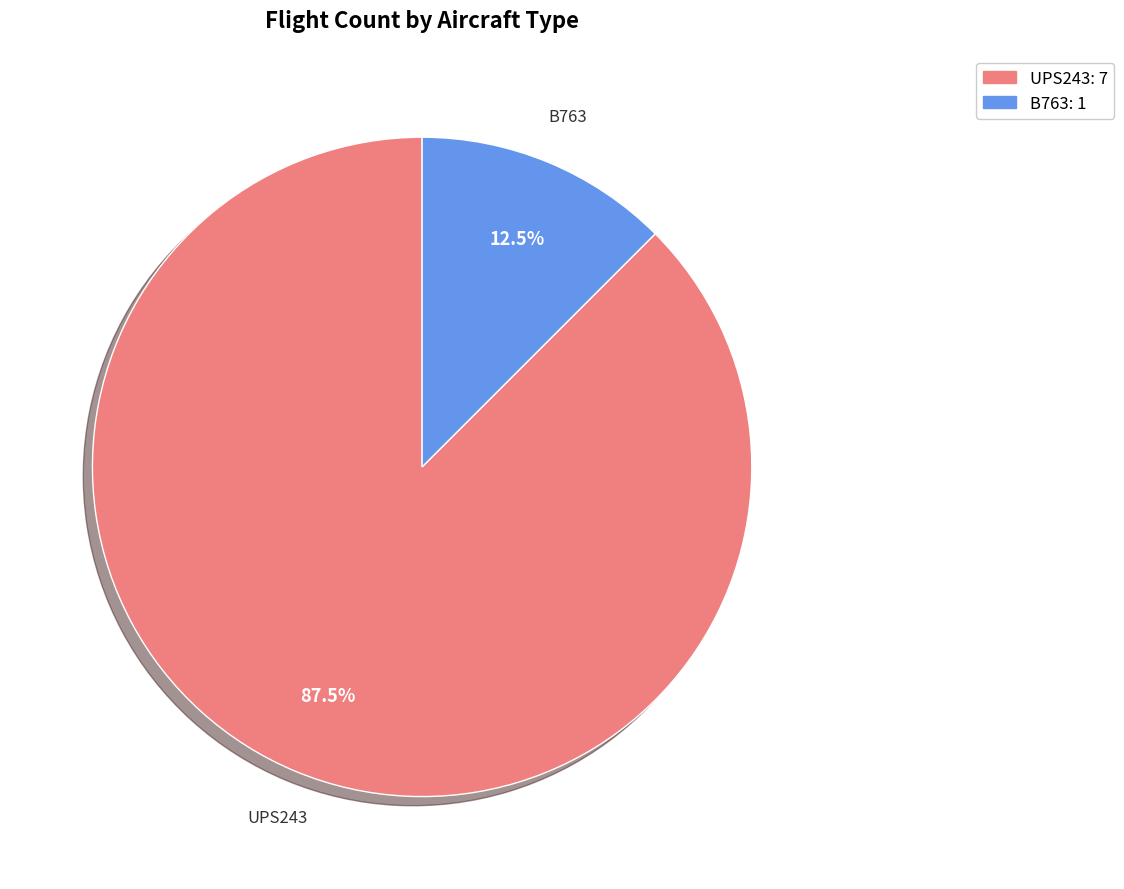

Is the sum of B763 and UPS243 greater than half?

Yes